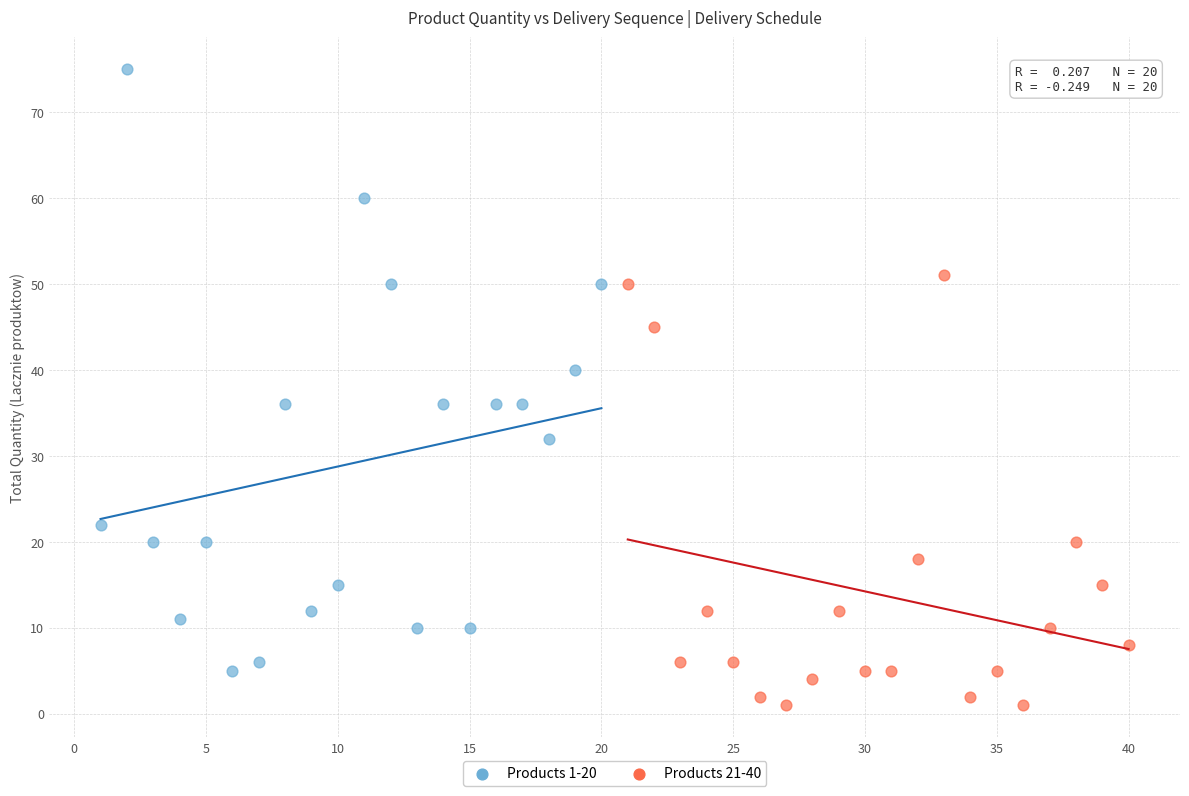

Which series reaches the maximum Y coordinate?

Products 1-20